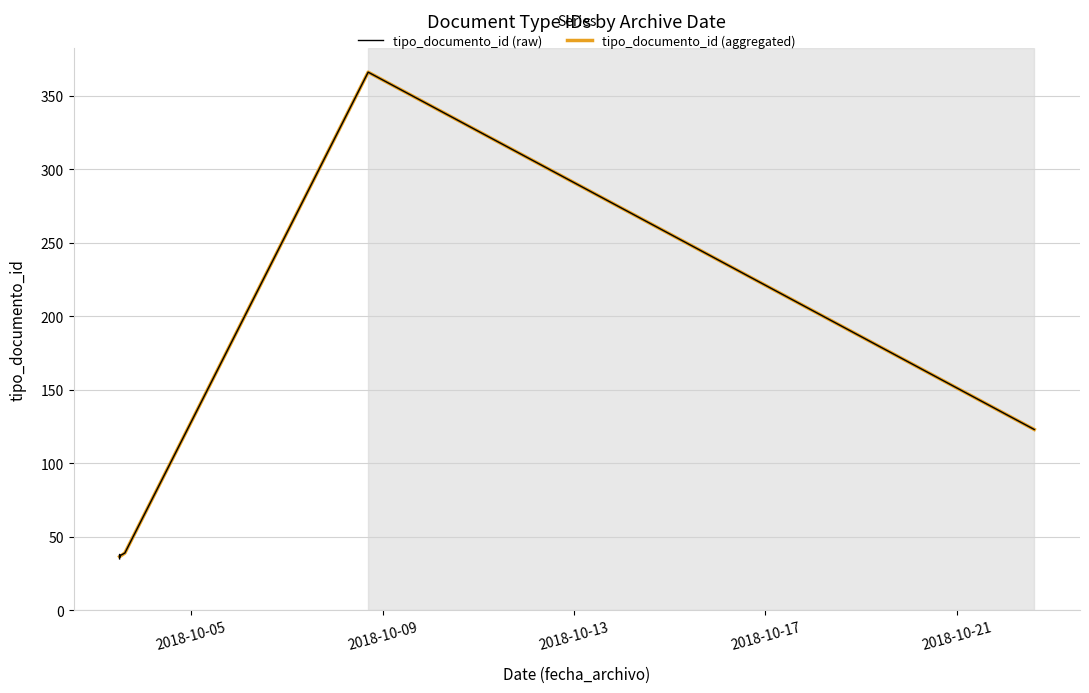

What is the maximum value shown in the chart?

366